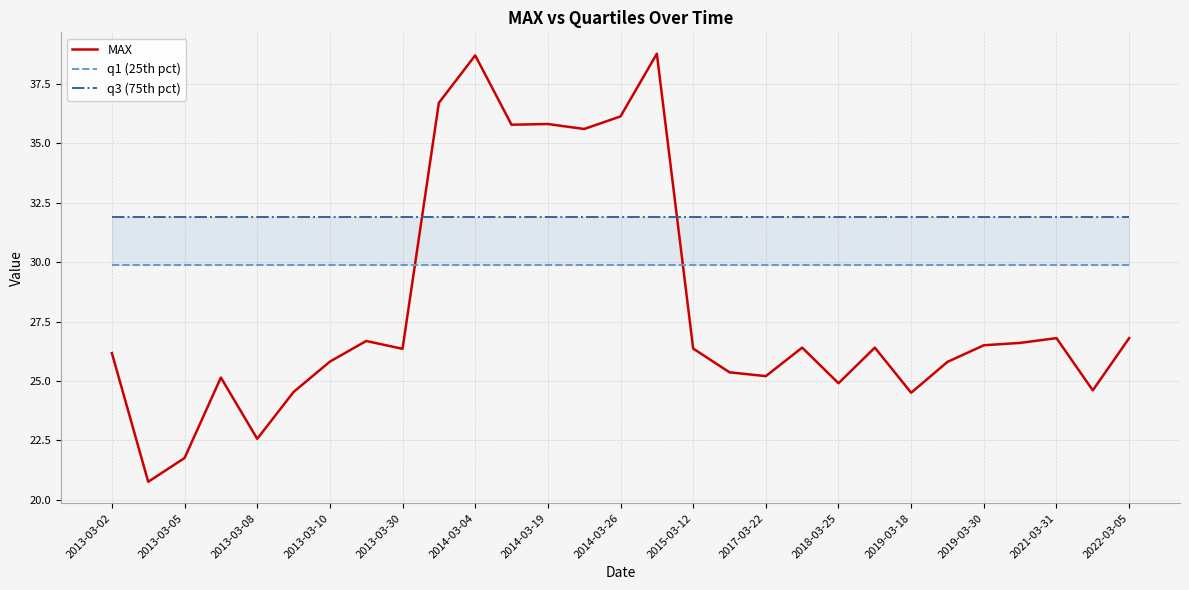

What is the minimum value for MAX?

20.8